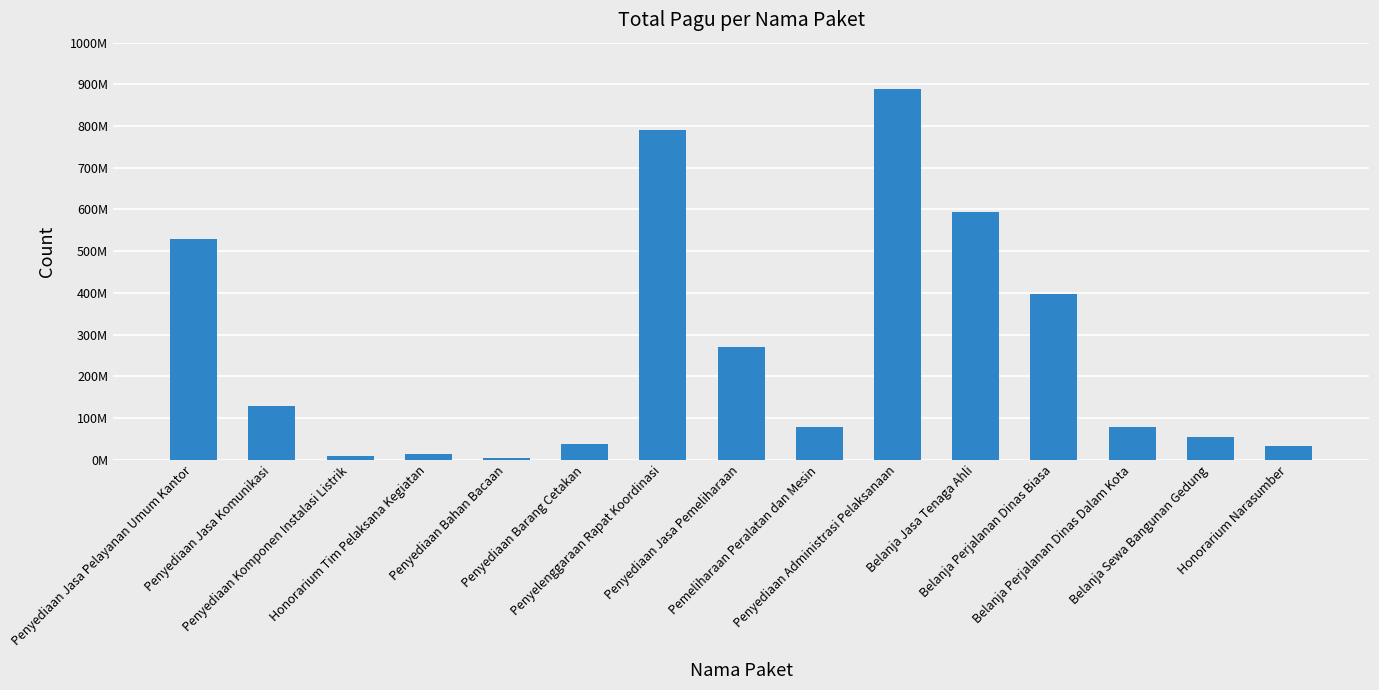

Are the bars horizontal?

No